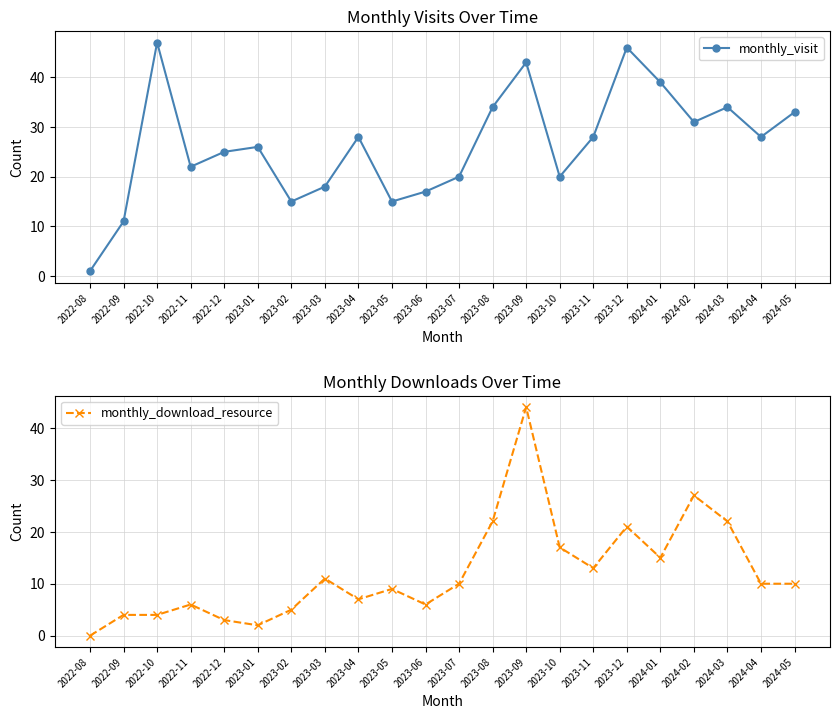

Where does the monthly_download_resource series first go above 10?

2023-03